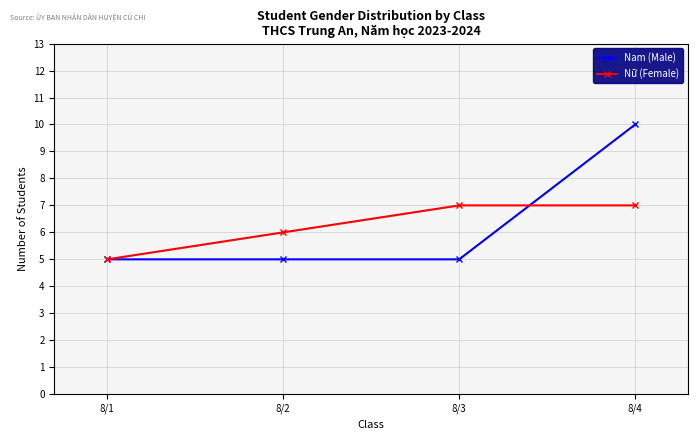

At which label does Nữ (Female) reach its minimum?

8/1